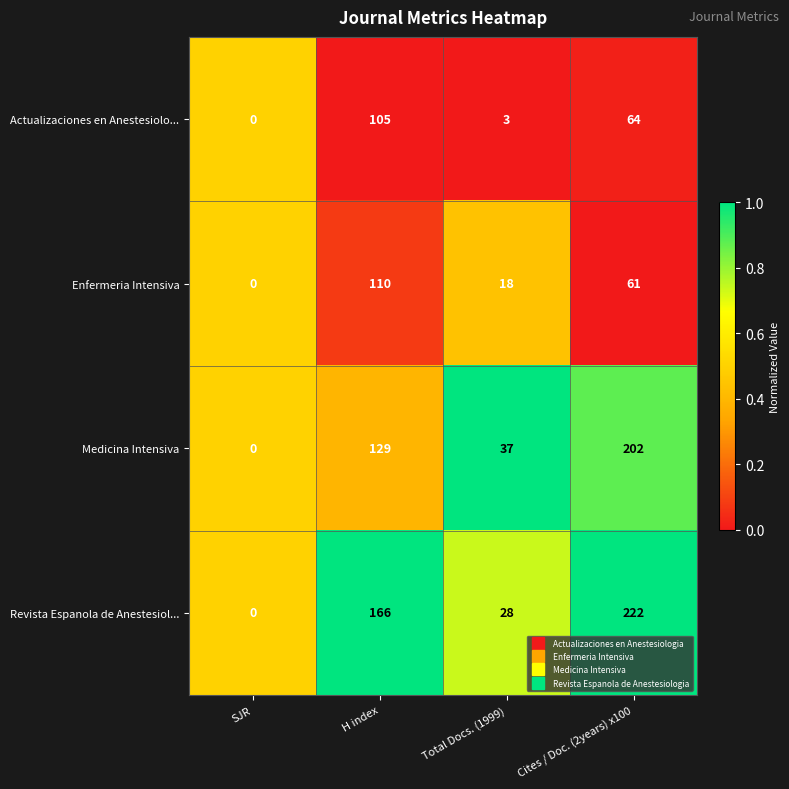

Between SJR and Cites / Doc. (2years) x100, which series saw the biggest shift?

Revista Espanola de Anestesiol...